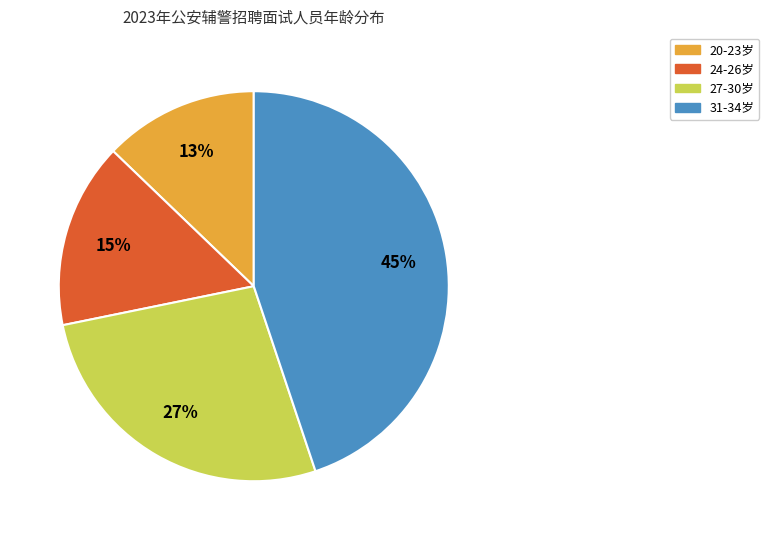

To the nearest percent, what is the difference between the largest and smallest slice percentages?

32%